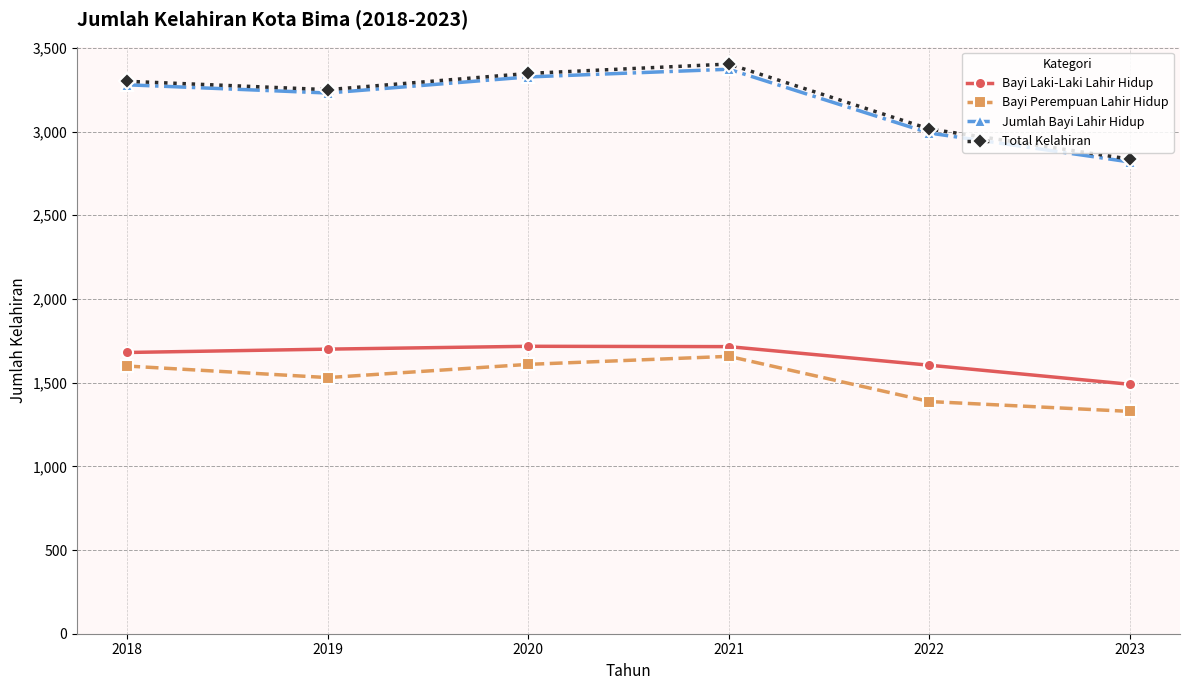

How many categories are shown in the chart?

6